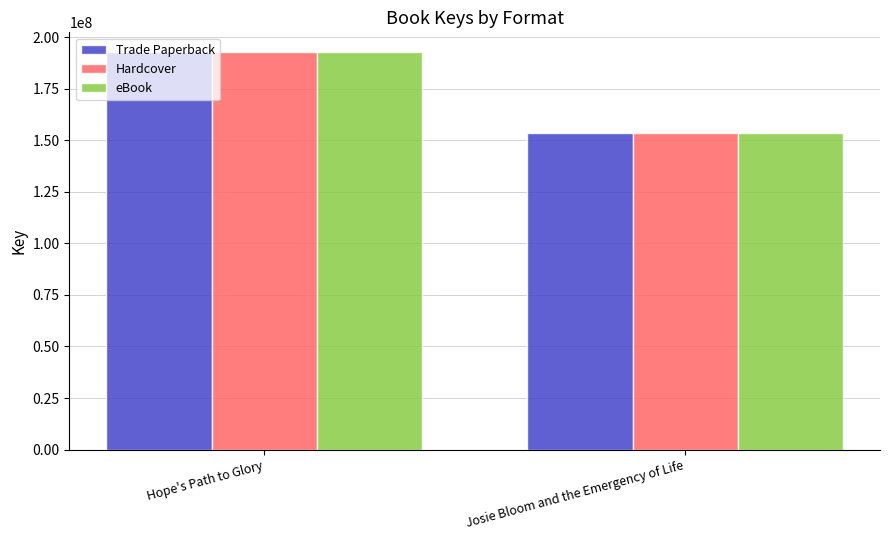

What is the total value across all series at Hope's Path to Glory?

577990272